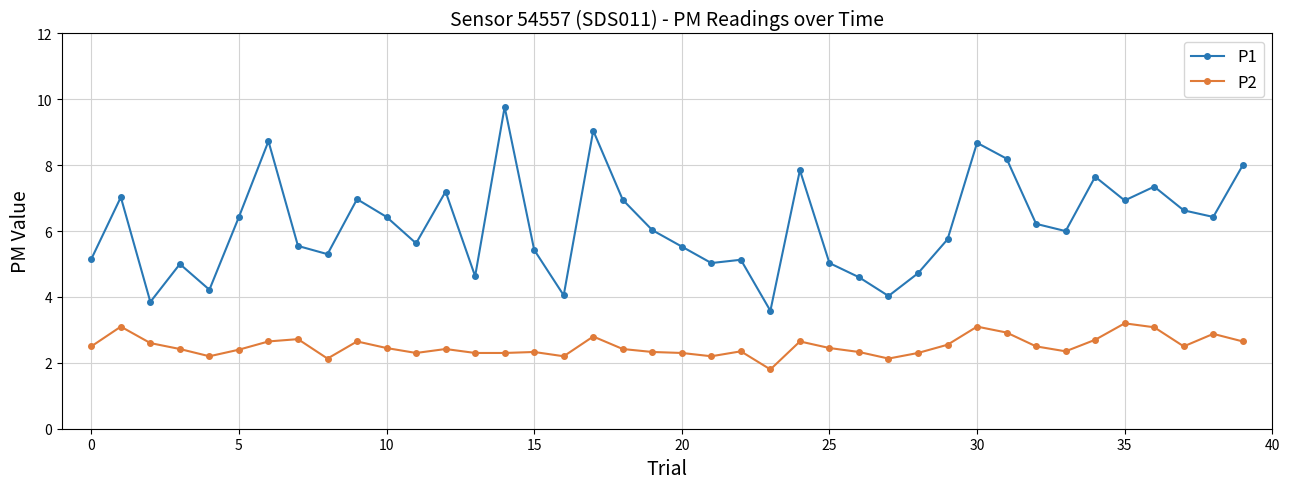

True or false: P2 and P1 intersect in this chart.

False